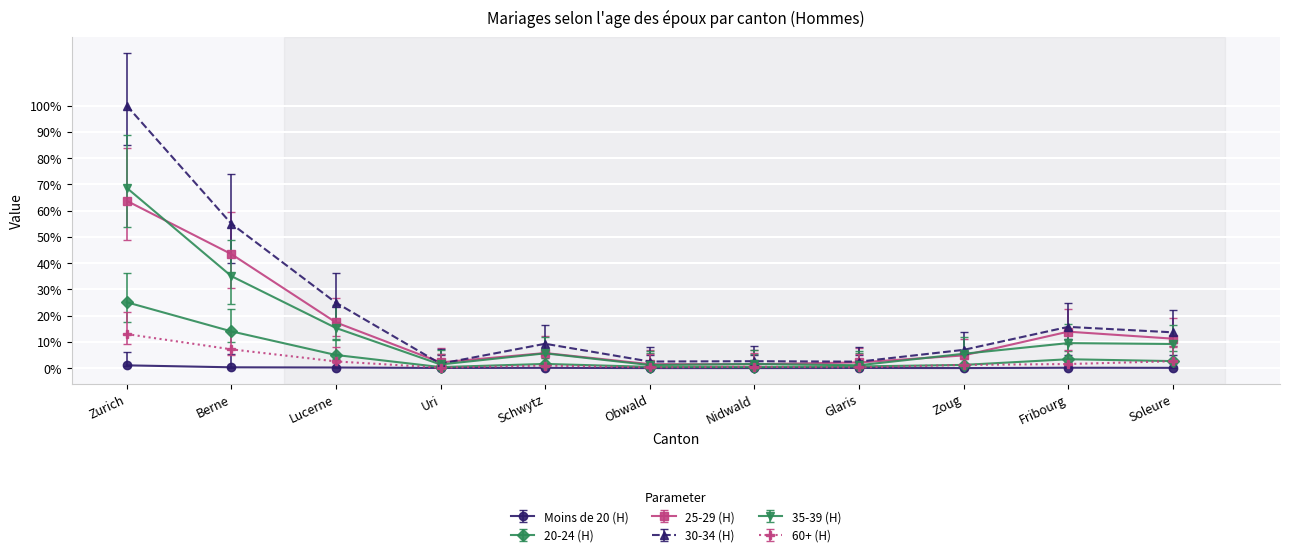

List the series in order of their peak value, lowest first.

Moins de 20 (H), 60+ (H), 20-24 (H), 25-29 (H), 35-39 (H), 30-34 (H)